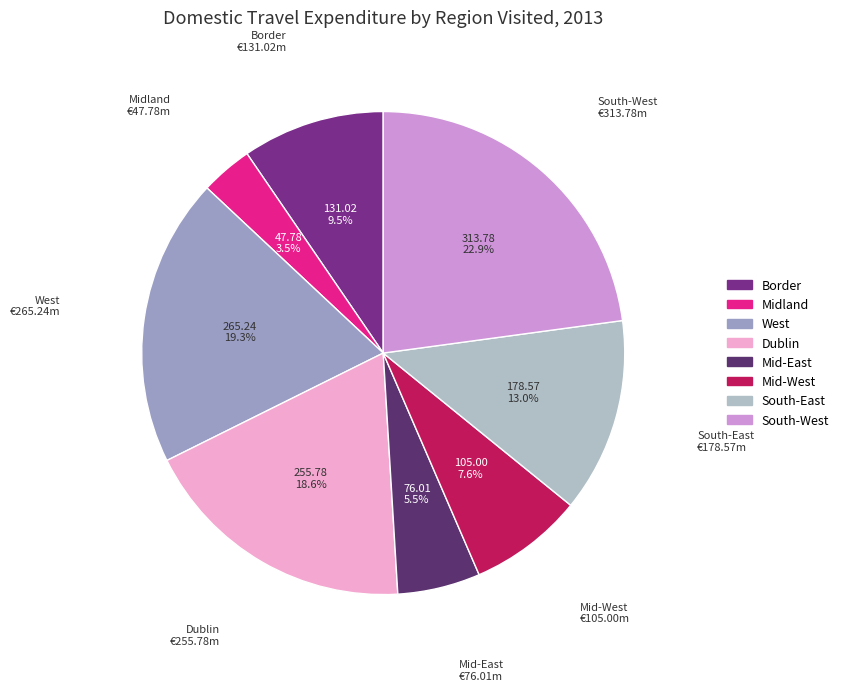

How many slices are in this pie chart?

8